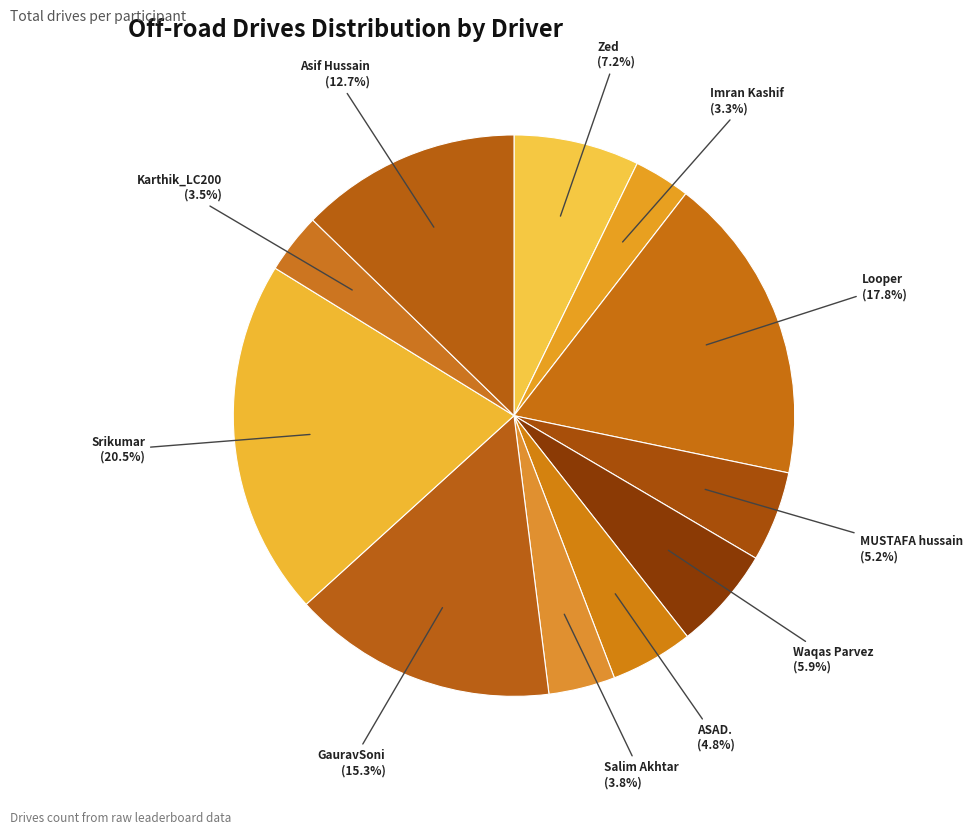

Count the number of slices in the pie.

11